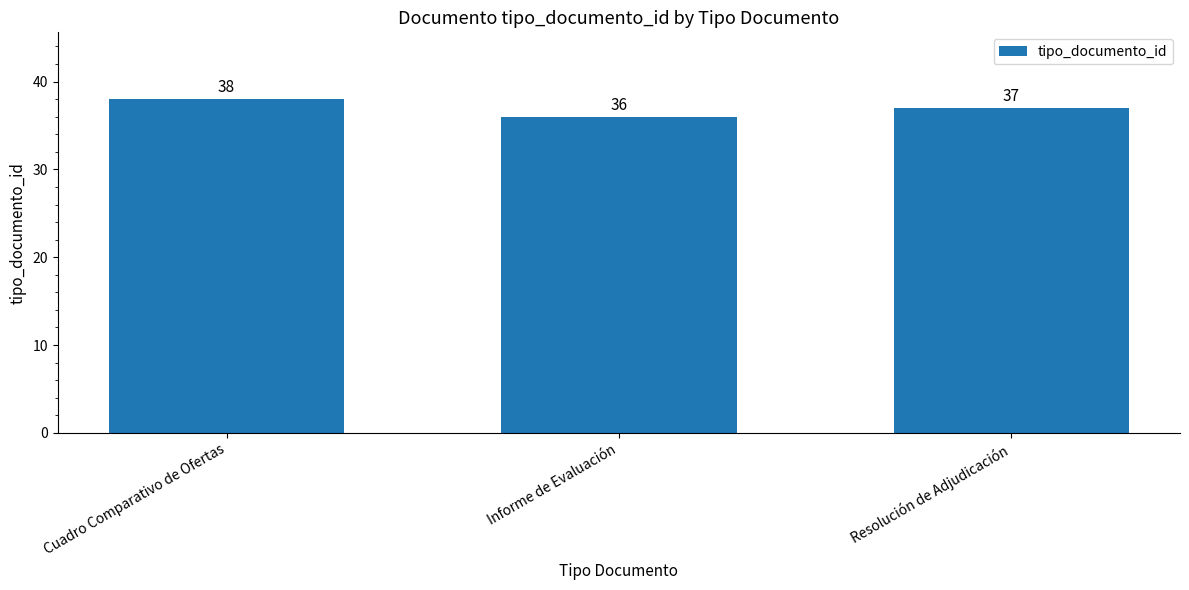

The chart shows a value of 8 at Resolución de Adjudicación. True or false?

False